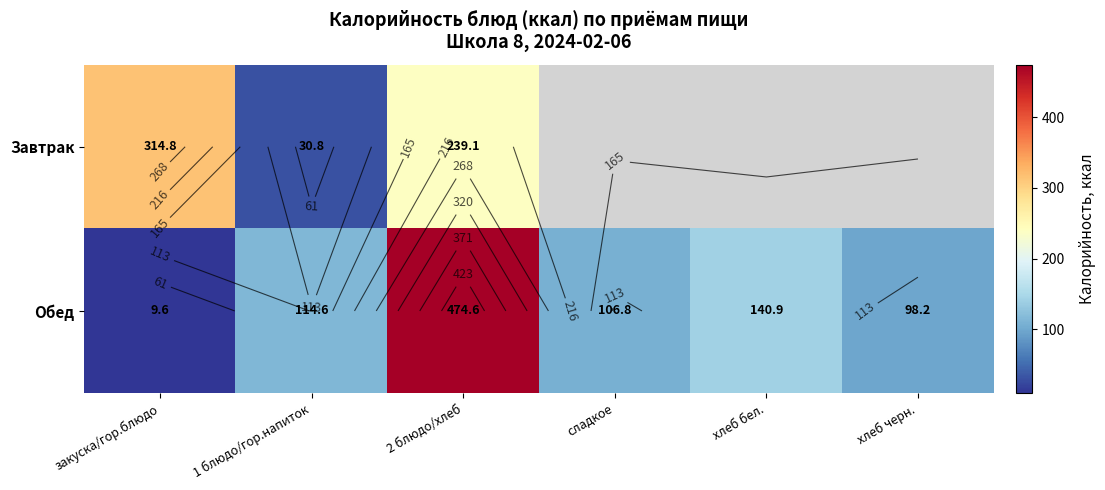

Which series has the largest range (max minus min)?

Обед